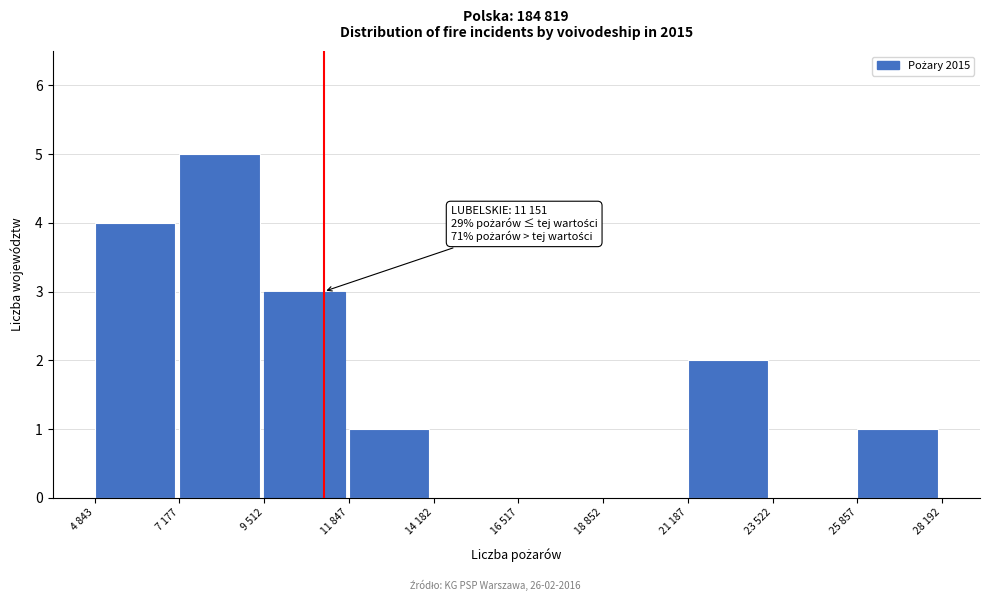

Reading right to left, extract all data points from this chart.

25 857=1	23 522=0	21 187=2	18 852=0	16 517=0	14 182=0	11 847=1	9 512=3	7 177=5	4 843=4